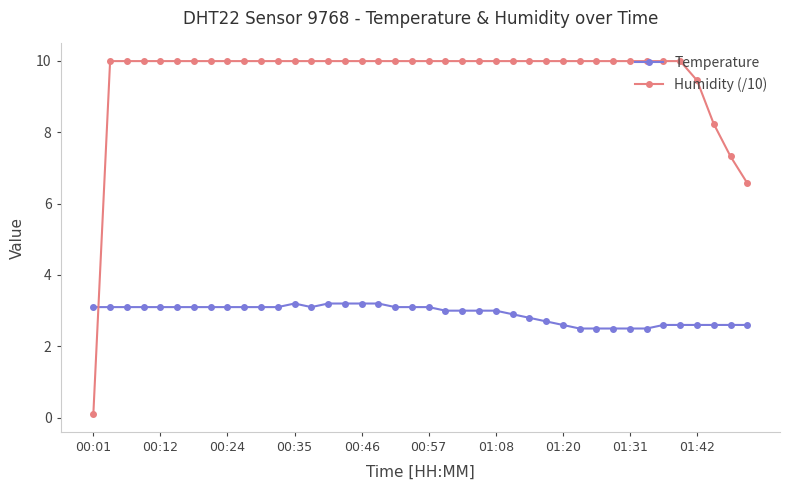

Which series has the largest range (max minus min)?

Humidity (/10)